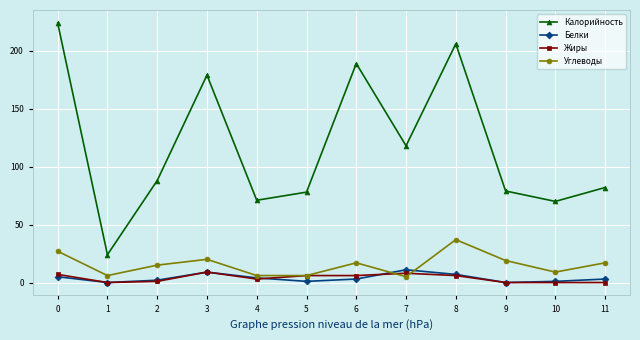

What is the greatest value displayed?

224